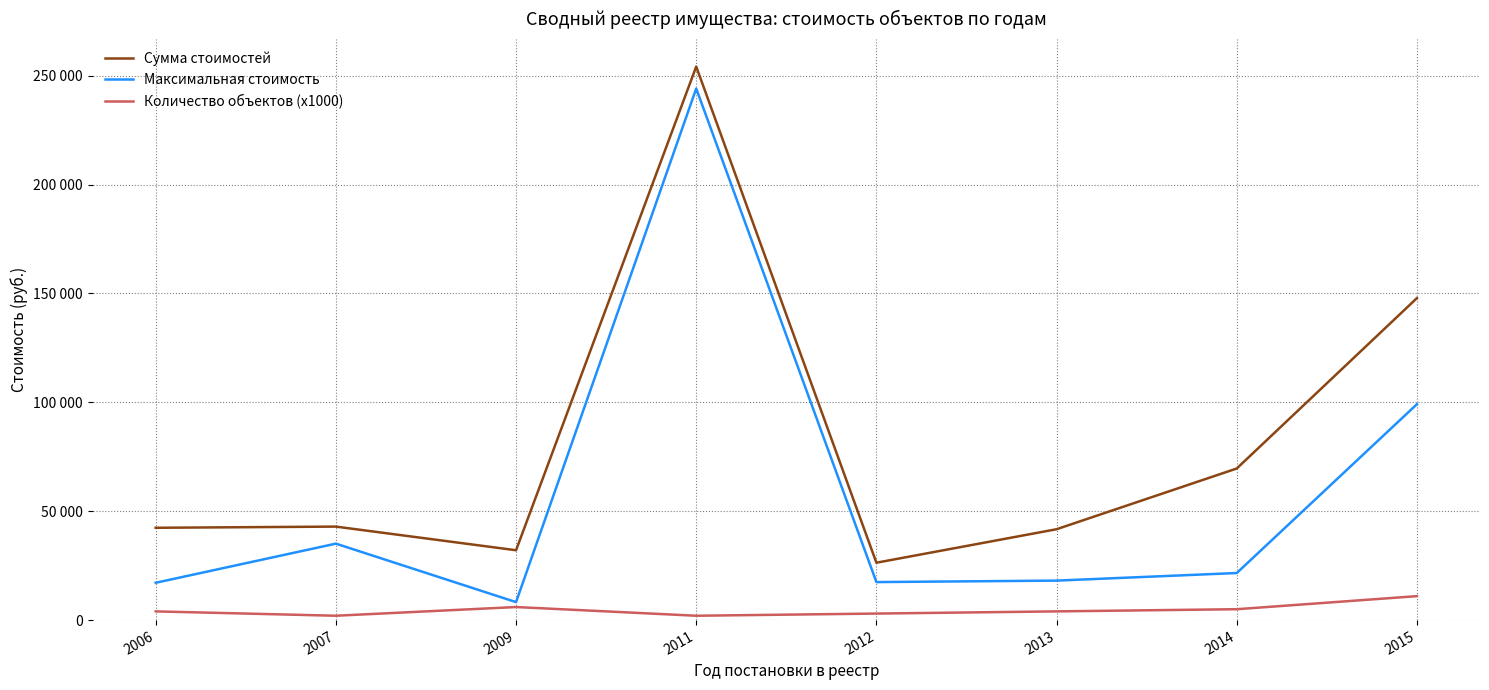

The value of Максимальная стоимость at 2013 is 18132.0. True or false?

True